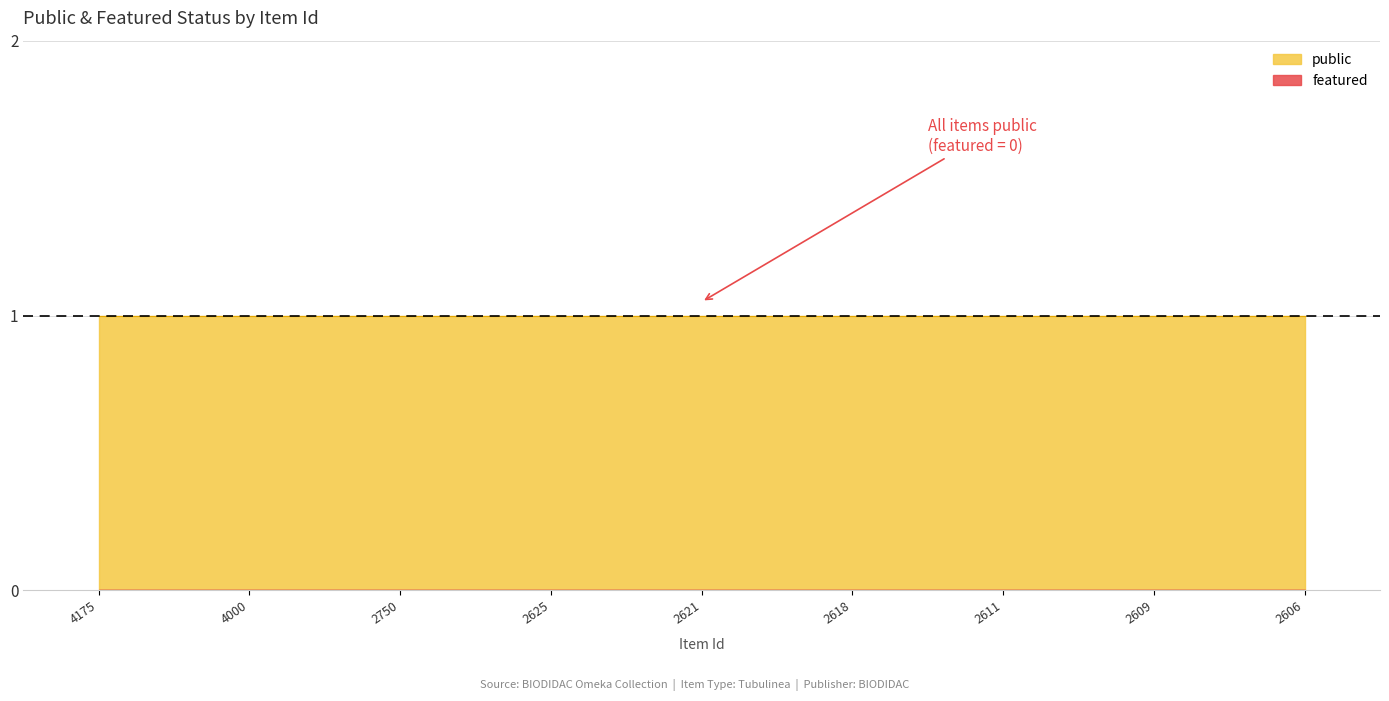

Rank the series by their maximum value, from highest to lowest.

public, featured